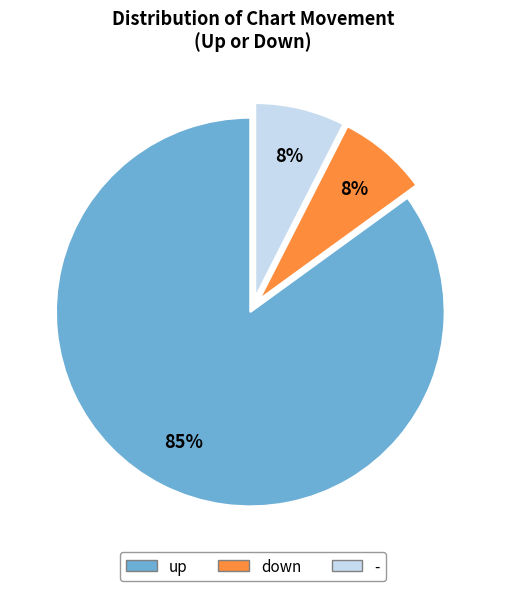

Does any single category account for the majority?

Yes